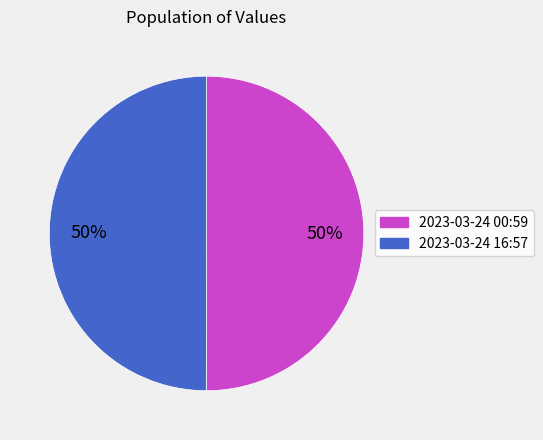

To the nearest percent, what is the average slice percentage?

50%